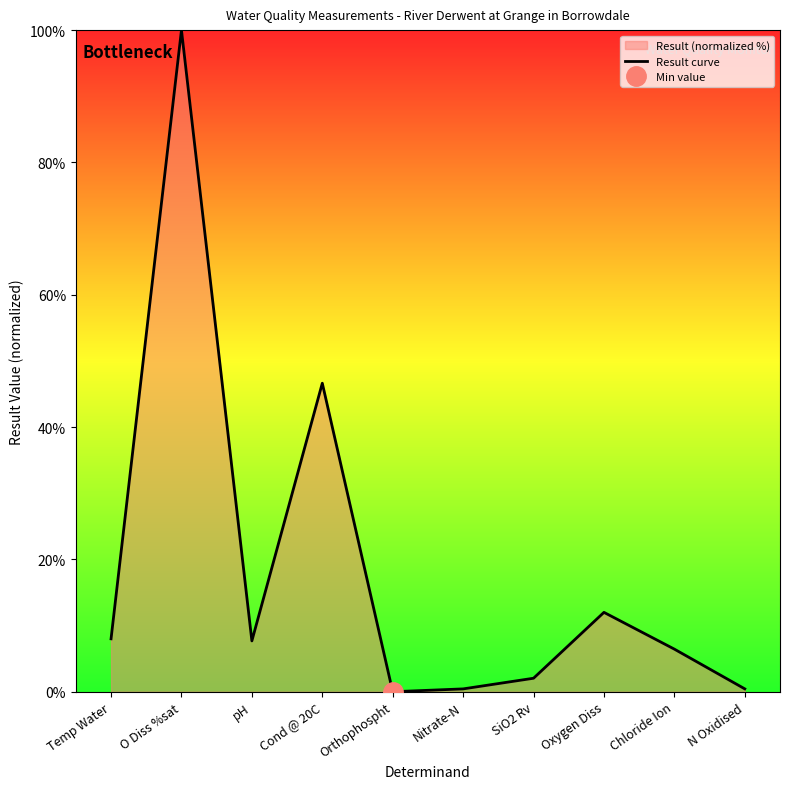

Is it true that the value at Chloride Ion is 6.4?

True